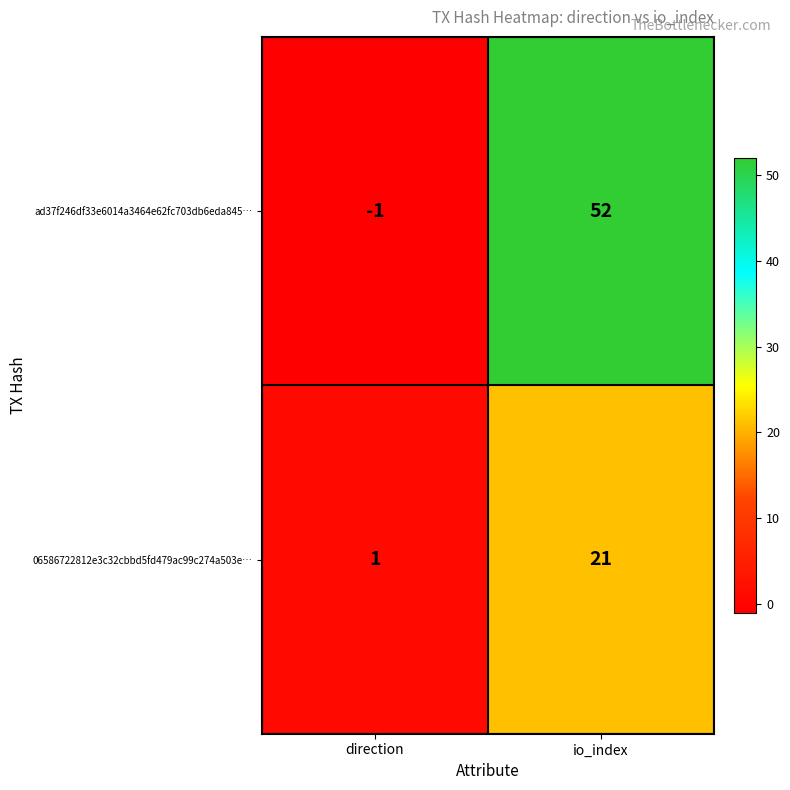

What is the total value across all series at io_index?

73